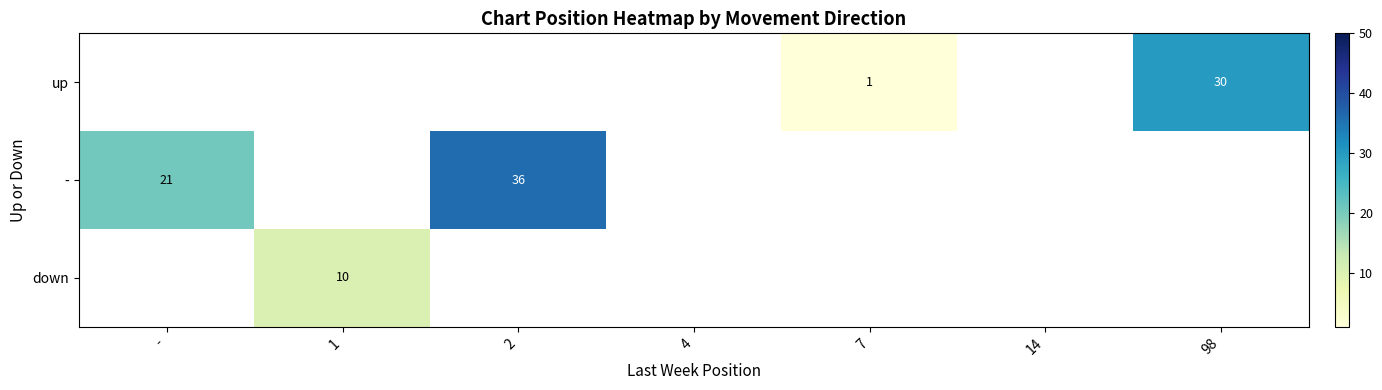

The value of - at - is 7. True or false?

False